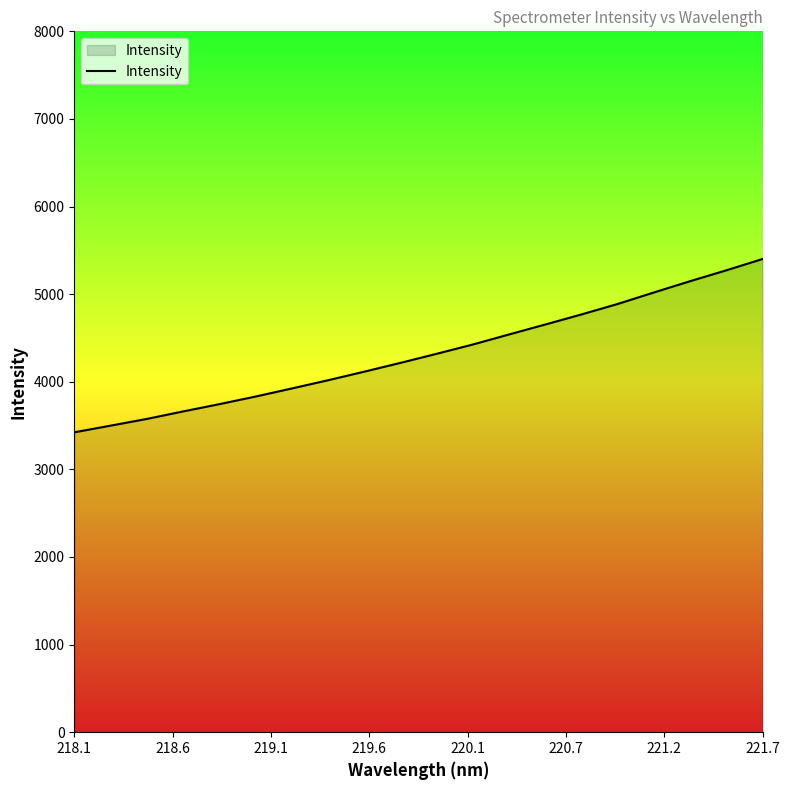

What is the greatest value displayed?

5401.5